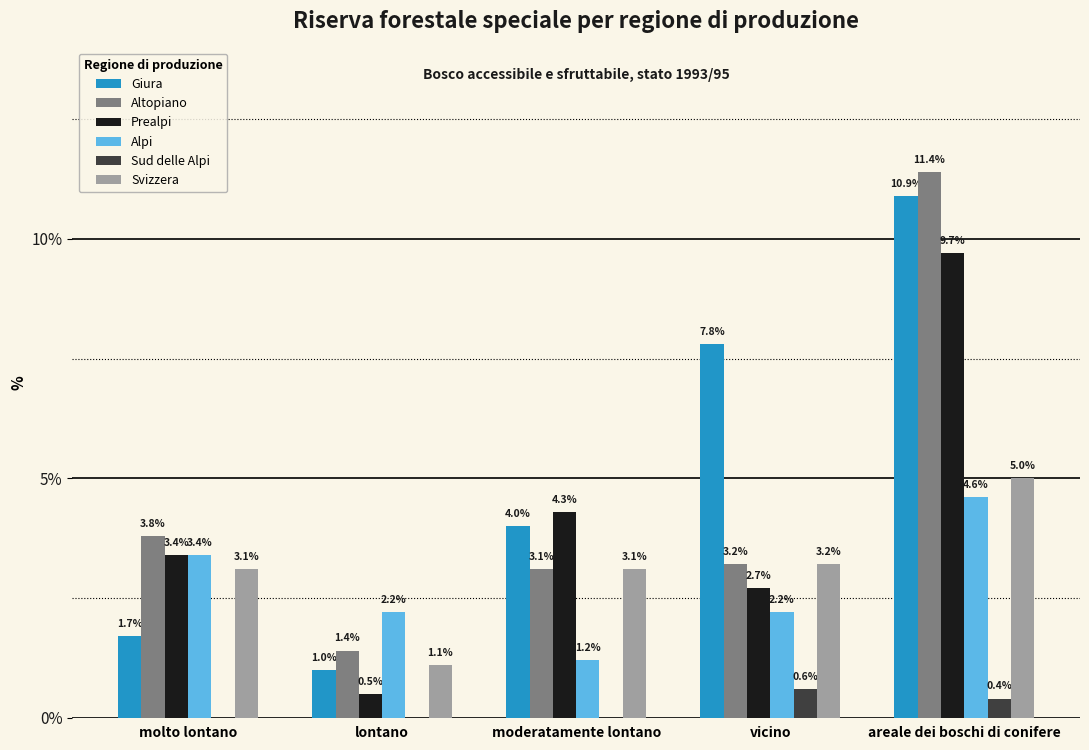

At which label does Giura reach its peak?

areale dei boschi di conifere